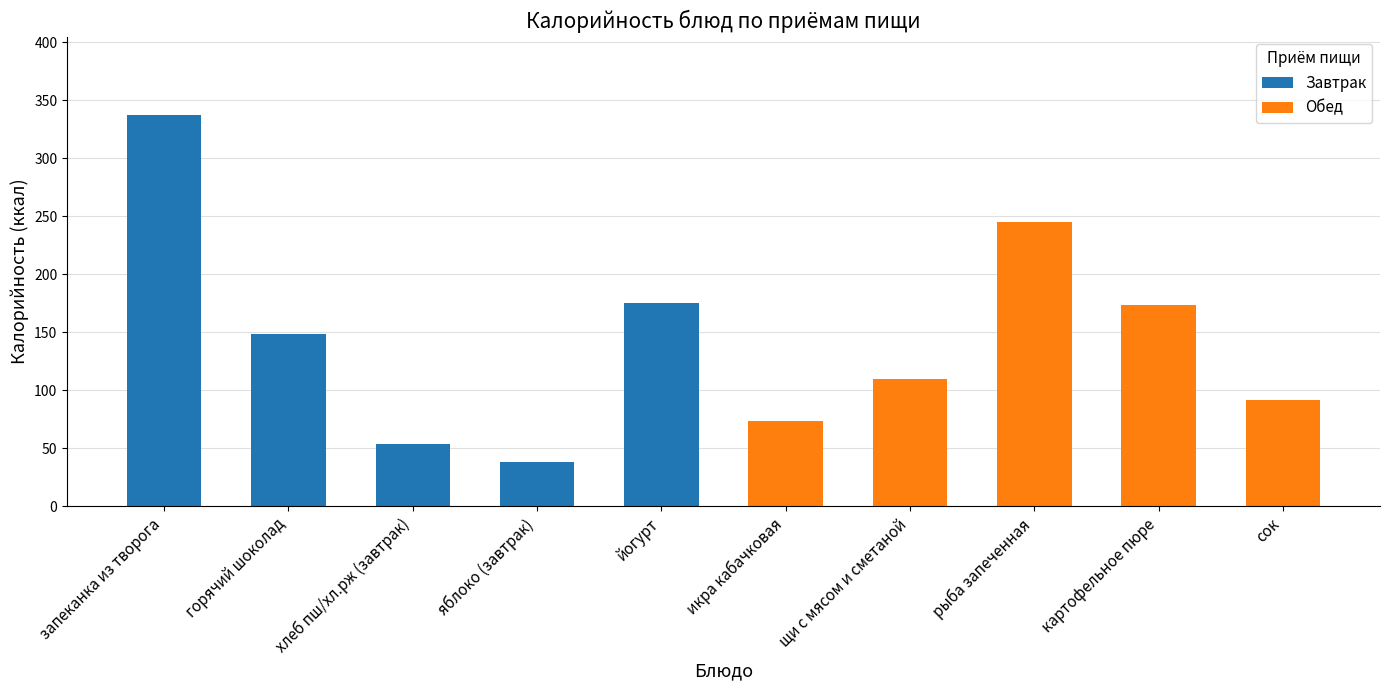

How many series are shown in this chart?

2